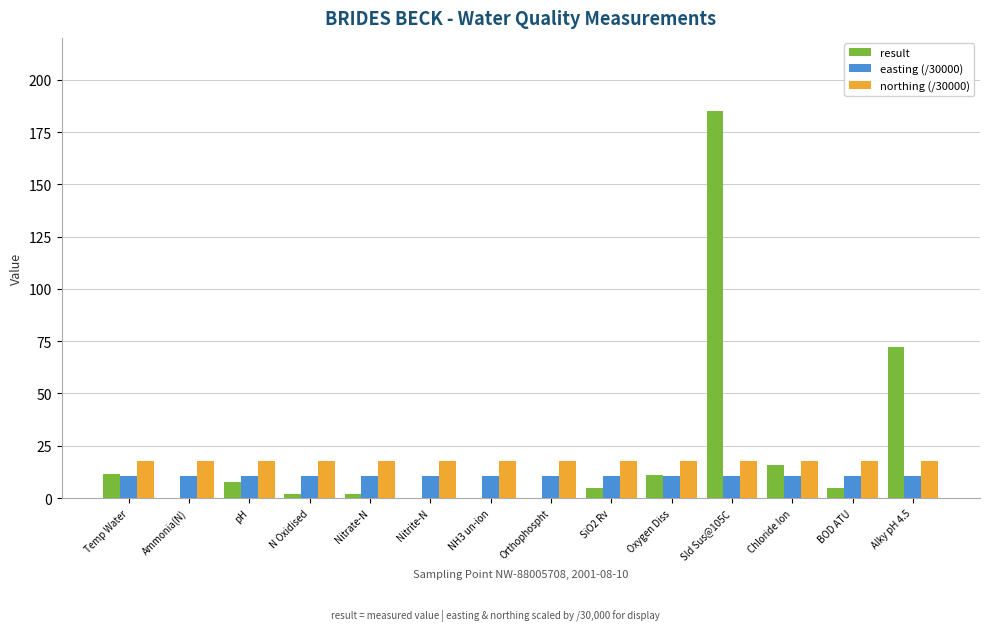

What value does the northing (/30000) series have at BOD ATU?

17.8